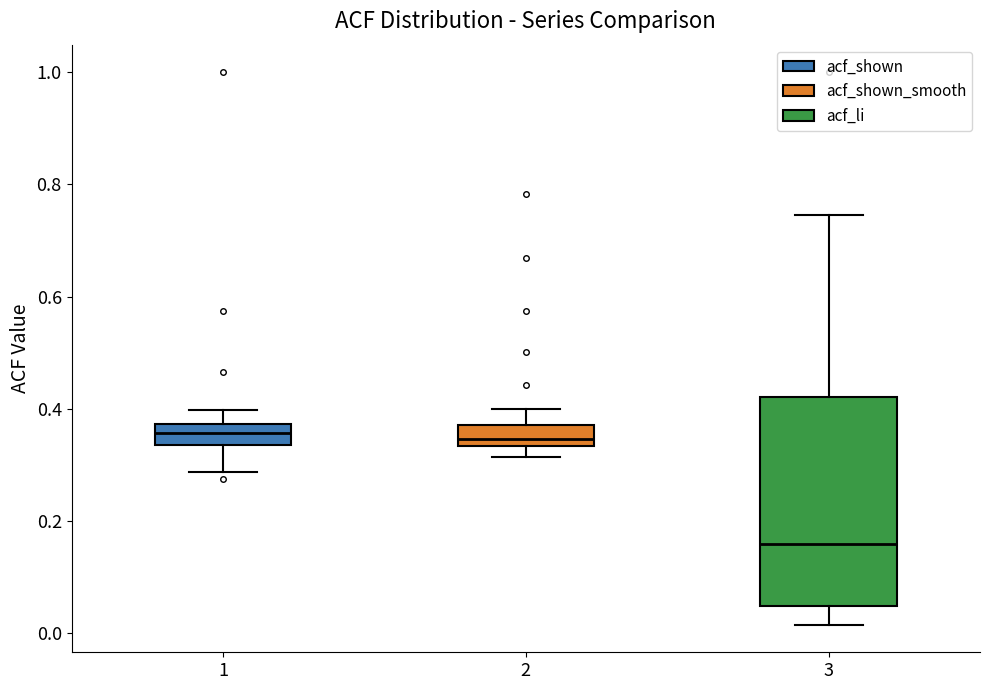

Which box's median line is the lowest?

3